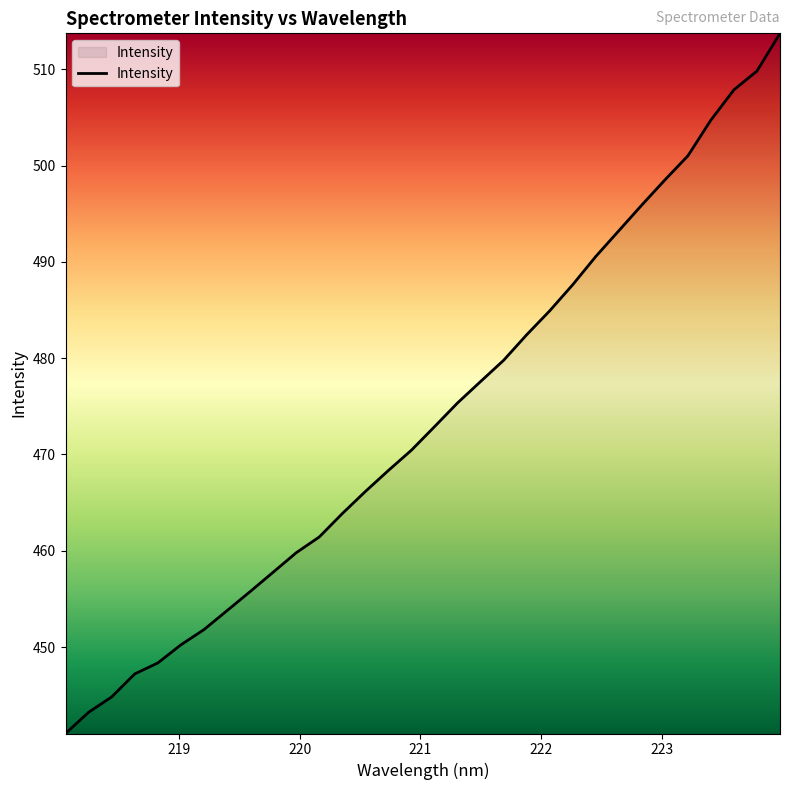

What is the sum of all values?

15160.0